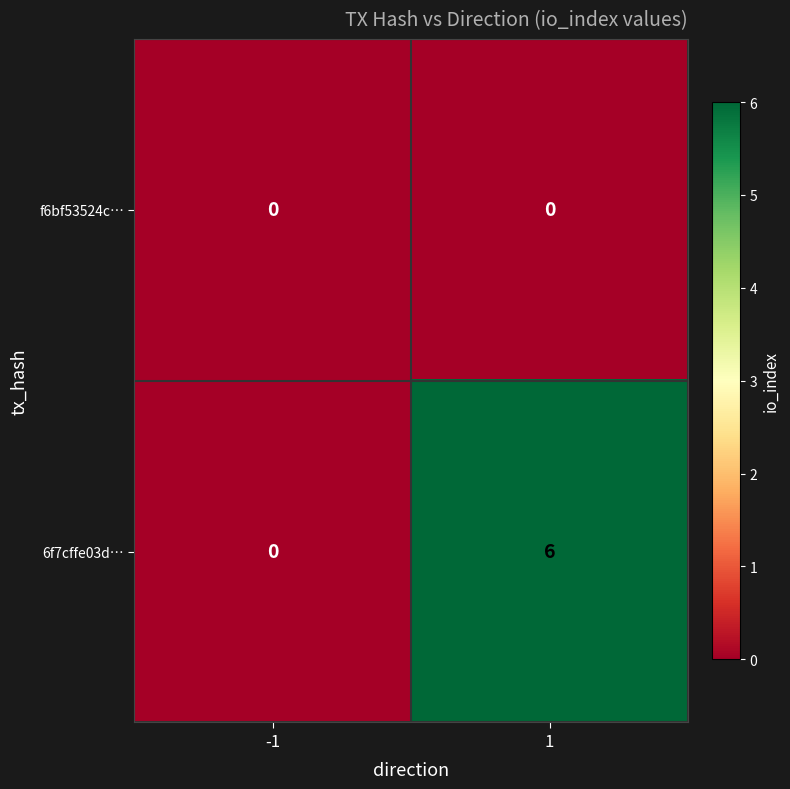

Which series has the largest total across all categories?

6f7cffe03d…